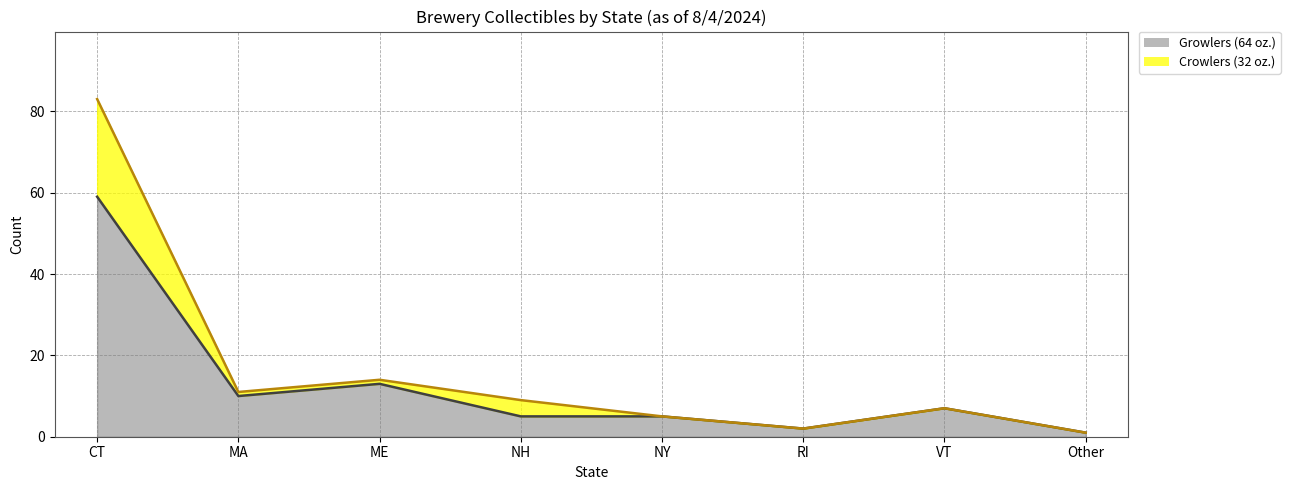

Which series has the largest total across all categories?

Crowlers (32 oz.)